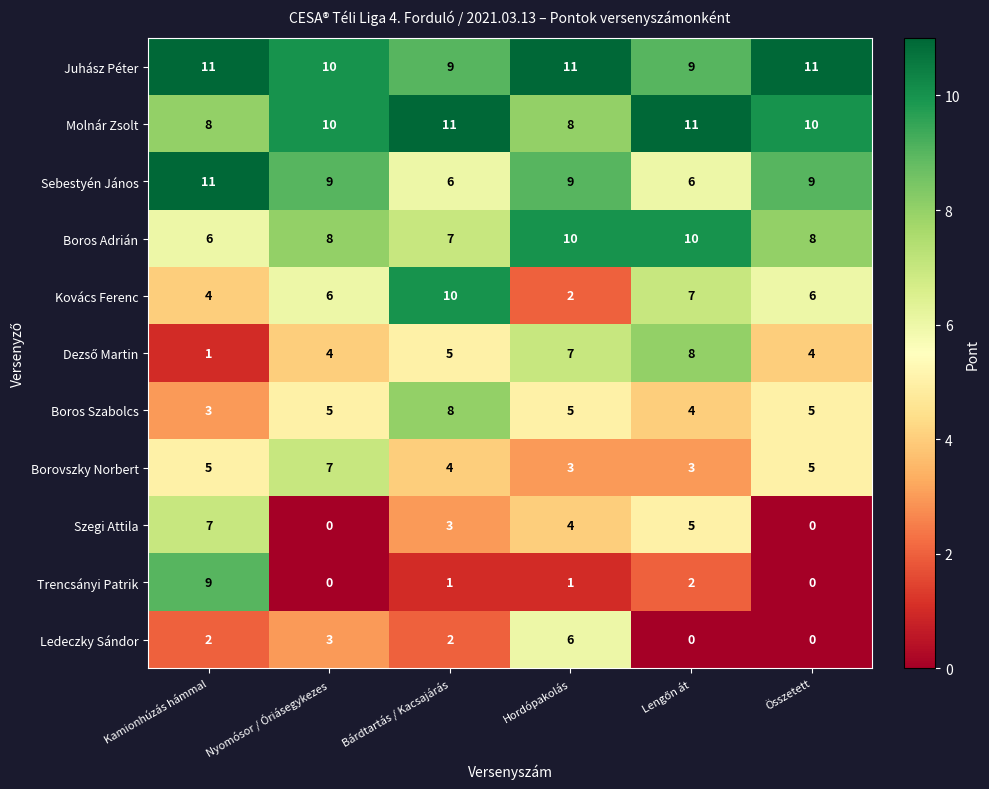

Read the Kovács Ferenc value at Összetett.

6